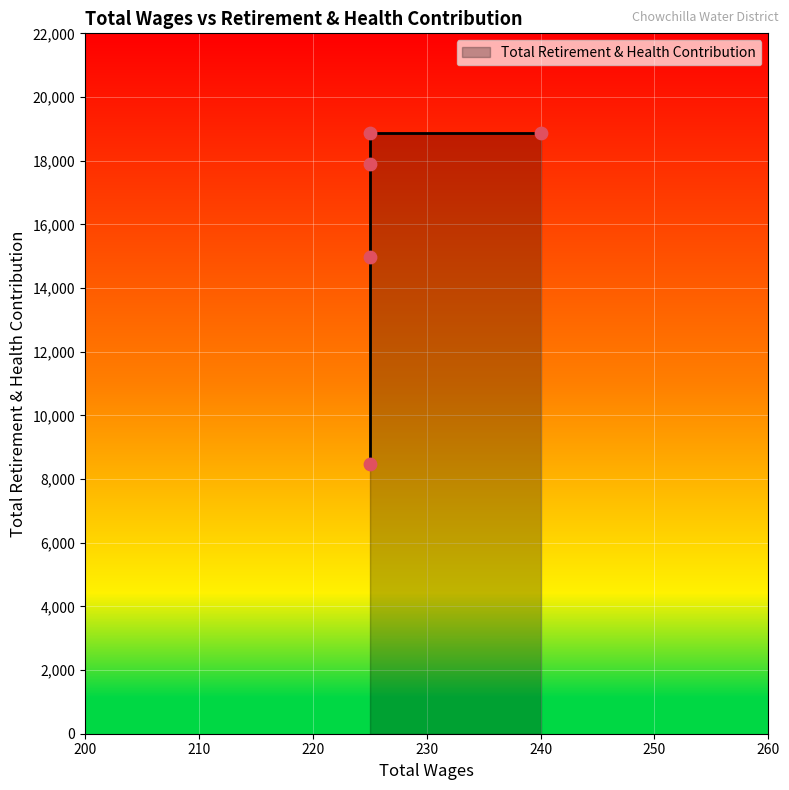

What is the change in value from 240.0 to 225.0?

-3892